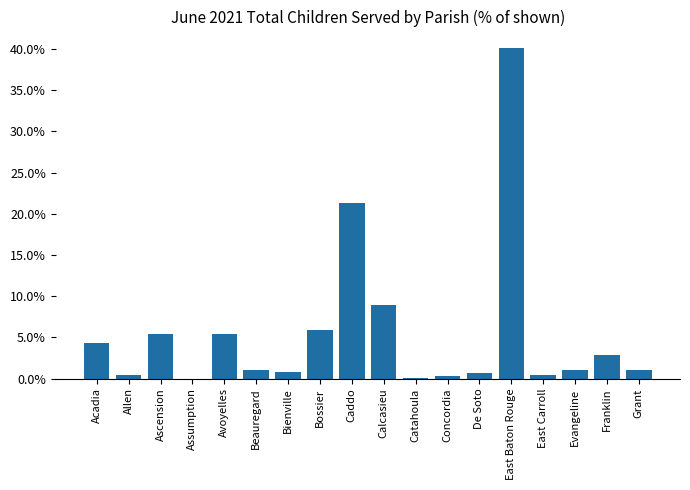

Reading right to left, list all the values displayed in this chart.

Grant=0.0	Franklin=0.0	Evangeline=0.0	East Carroll=0.0	East Baton Rouge=0.4	De Soto=0.0	Concordia=0.0	Catahoula=0.0	Calcasieu=0.1	Caddo=0.2	Bossier=0.1	Bienville=0.0	Beauregard=0.0	Avoyelles=0.1	Assumption=0.0	Ascension=0.1	Allen=0.0	Acadia=0.0